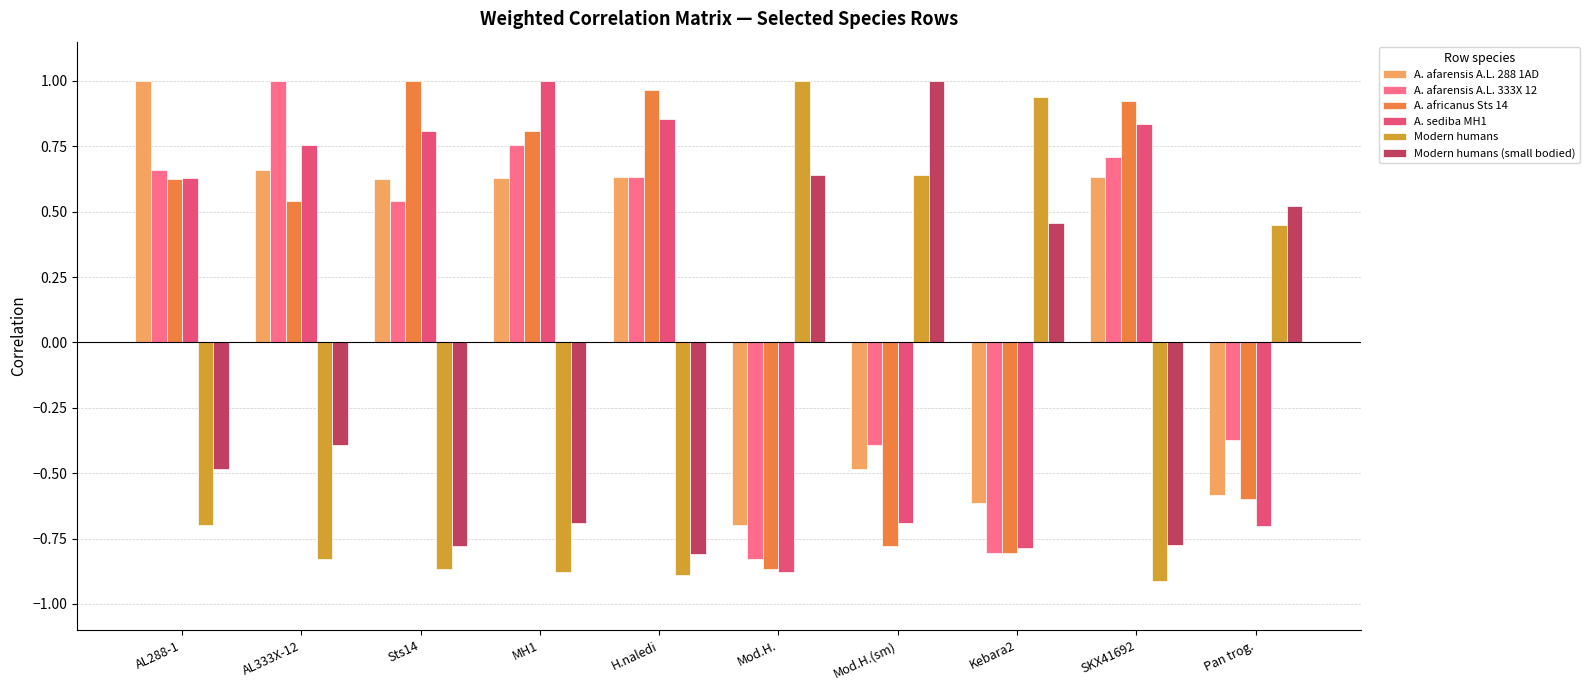

Count the number of data series in this chart.

6